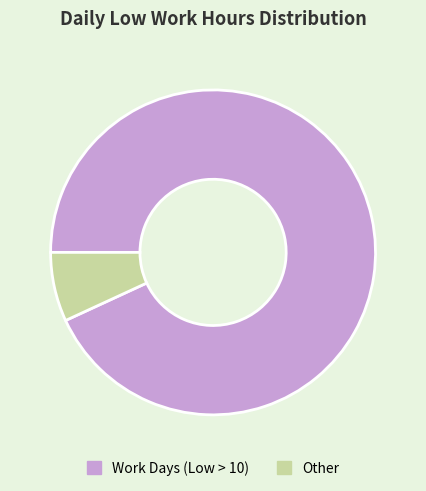

How many slices are in this pie chart?

2